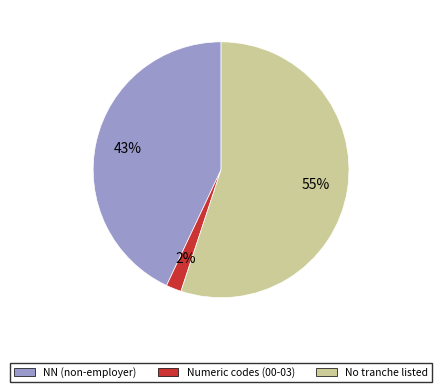

To the nearest percent, what is the average slice percentage?

33%